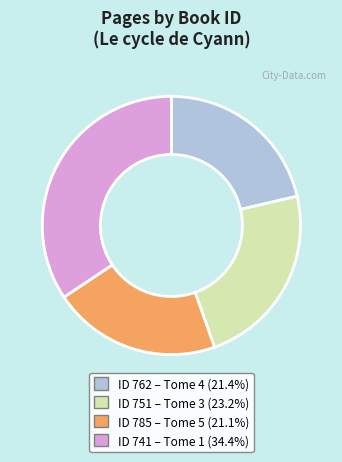

Does any single category account for the majority?

No